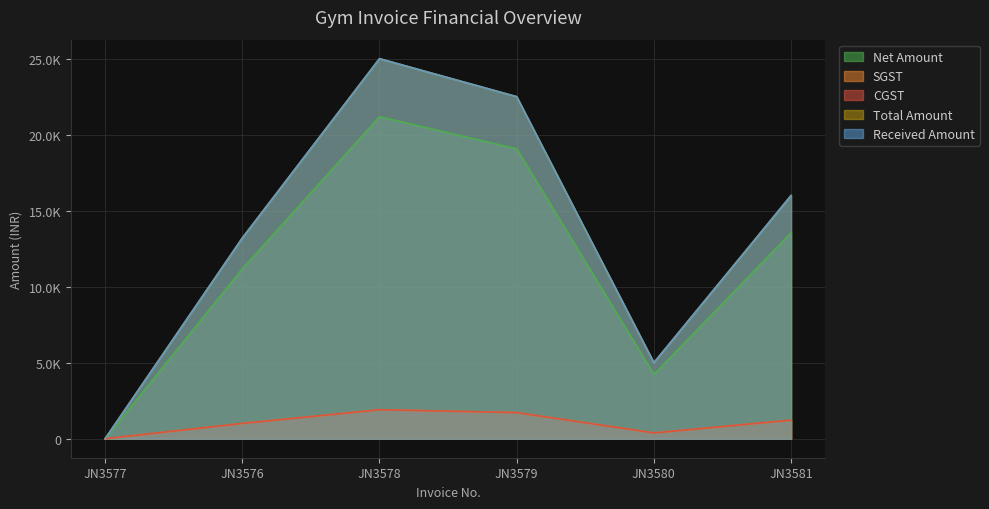

True or false: Net Amount and SGST cross at least once.

False